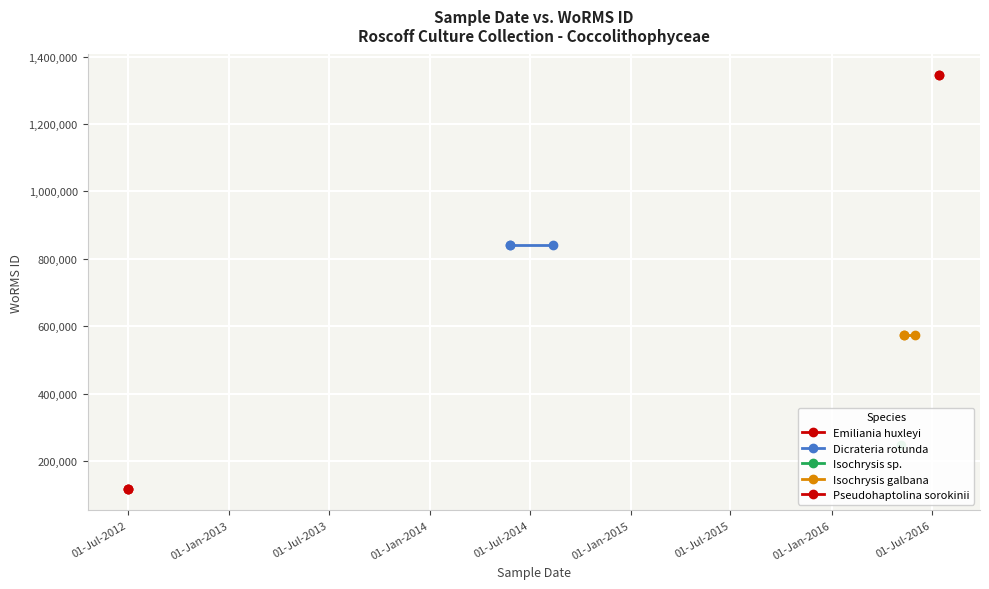

Count the values in the range 248124 to 840109.

7